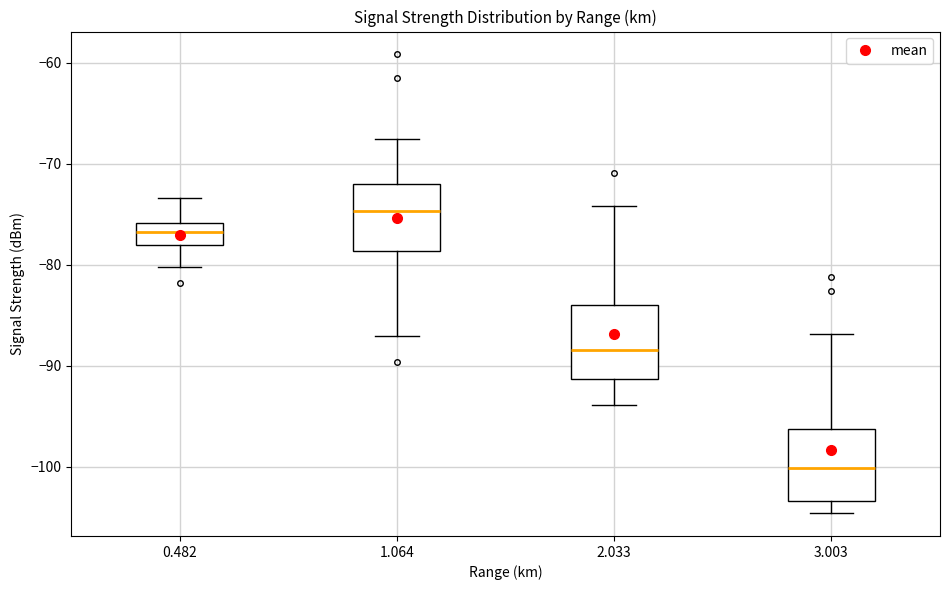

Where is the lower edge of the box at x = 2.033 on the y-axis? The values are not printed on the chart, so give them approximately, as read against the axis.

-91